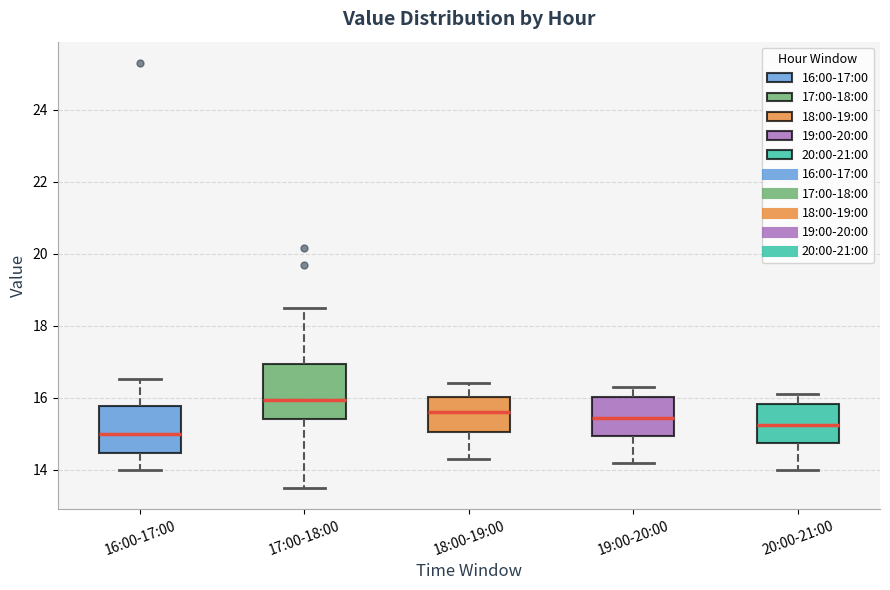

Reading left to right, transcribe this box plot: for each box, give where its median line is, the range the box spans, and where its two whiskers end, as read against the y-axis. The values are not printed on the chart, so give them approximately, as read against the axis.

16:00-17:00: median 15.0, box 14.4 to 15.8, whiskers 14.0 to 16.6
17:00-18:00: median 16.0, box 15.4 to 17.0, whiskers 13.6 to 18.6
18:00-19:00: median 15.6, box 15.0 to 16.0, whiskers 14.4 to 16.4
19:00-20:00: median 15.4, box 15.0 to 16.0, whiskers 14.2 to 16.4
20:00-21:00: median 15.2, box 14.8 to 15.8, whiskers 14.0 to 16.2